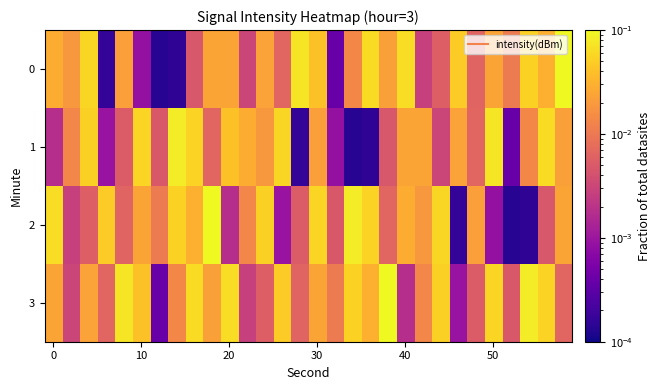

Rank the series by their maximum value, from highest to lowest.

0, 2, 3, 1